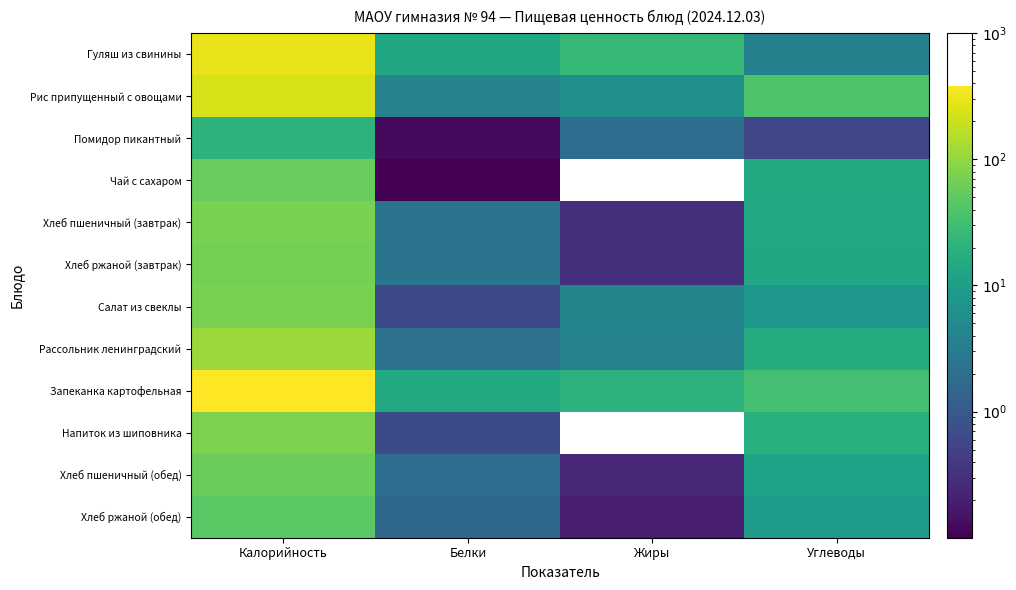

What is the spread (max minus min) of values at Углеводы?

39.3